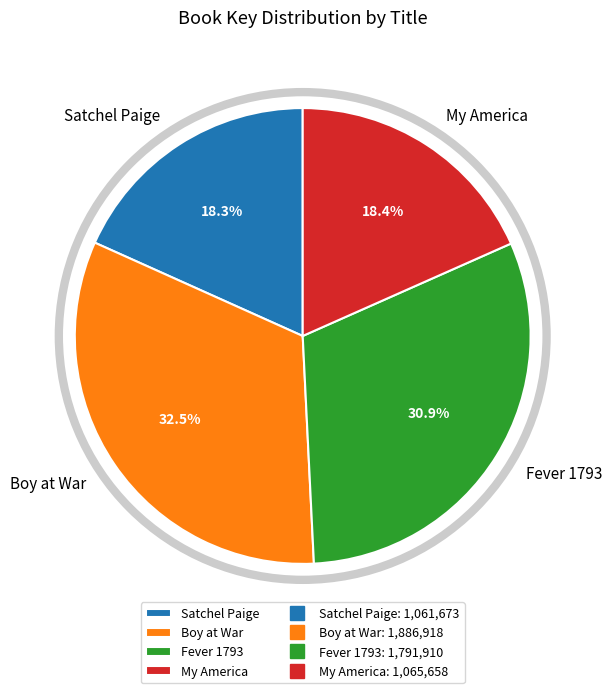

Is there a majority slice in this chart?

No